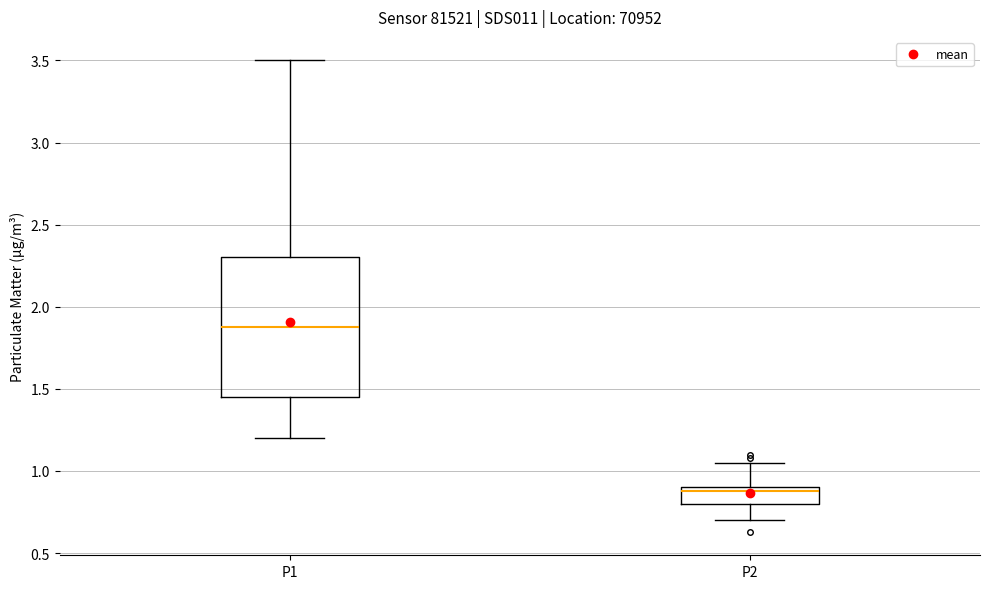

Which box has the highest median line?

P1